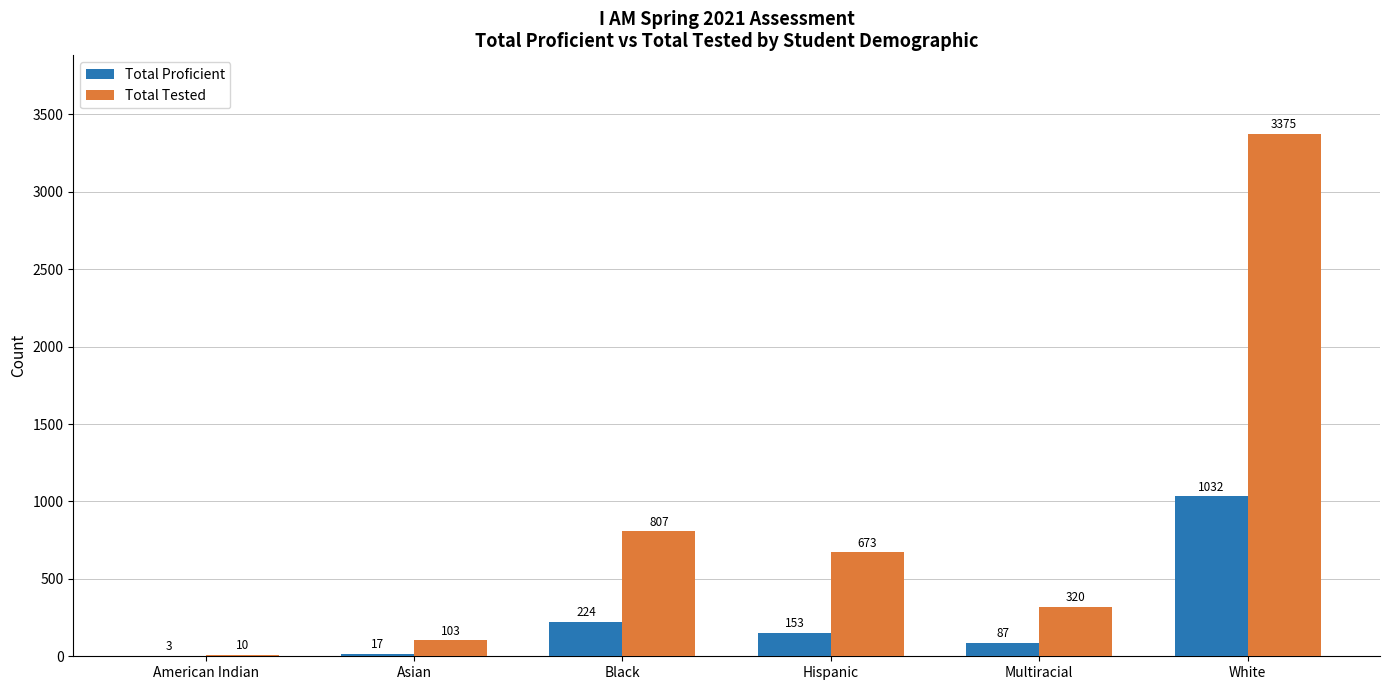

At which category is the sum across all series the highest?

White